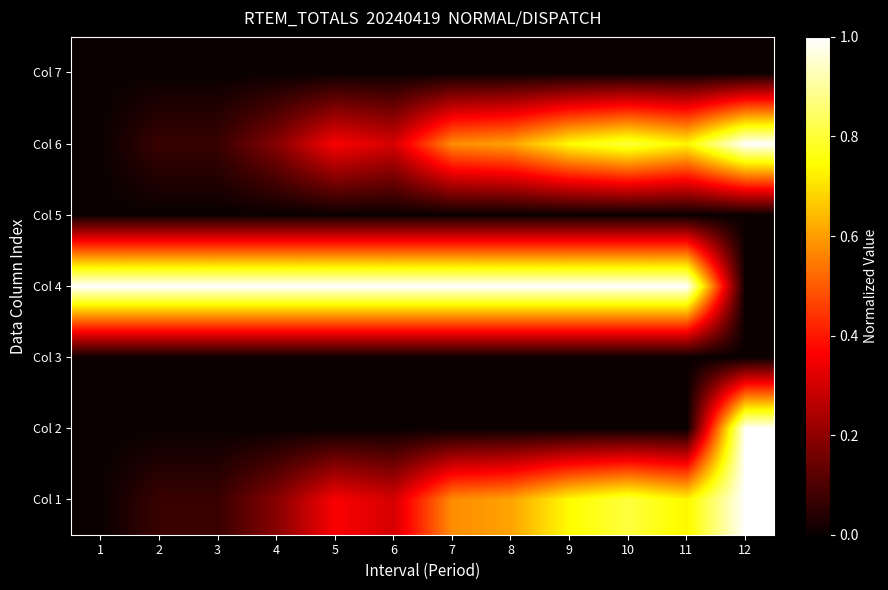

Reading left to right, extract all data points from this chart.

Col 1: 1=0.0	2=0.1	3=0.1	4=0.2	5=0.4	6=0.3	7=0.6	8=0.6	9=0.7	10=0.8	11=0.7	12=1.0
Col 2: 1=0.0	2=0.0	3=0.0	4=0.0	5=0.0	6=0.0	7=0.0	8=0.0	9=0.0	10=0.0	11=0.0	12=1.0
Col 3: 1=0.0	2=0.0	3=0.0	4=0.0	5=0.0	6=0.0	7=0.0	8=0.0	9=0.0	10=0.0	11=0.0	12=0.0
Col 4: 1=1.0	2=1.0	3=1.0	4=1.0	5=1.0	6=1.0	7=1.0	8=1.0	9=1.0	10=1.0	11=1.0	12=0.0
Col 5: 1=0.0	2=0.0	3=0.0	4=0.0	5=0.0	6=0.0	7=0.0	8=0.0	9=0.0	10=0.0	11=0.0	12=0.0
Col 6: 1=0.0	2=0.1	3=0.1	4=0.2	5=0.4	6=0.3	7=0.6	8=0.6	9=0.7	10=0.8	11=0.7	12=1.0
Col 7: 1=0.0	2=0.0	3=0.0	4=0.0	5=0.0	6=0.0	7=0.0	8=0.0	9=0.0	10=0.0	11=0.0	12=0.0